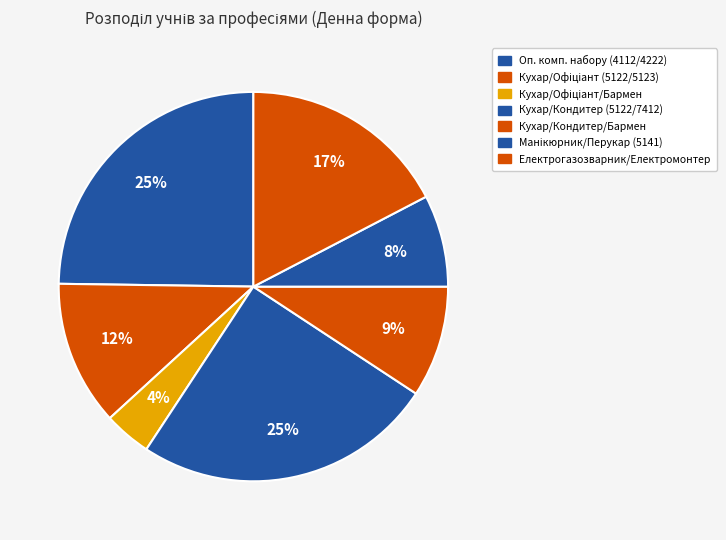

Count the number of slices in the pie.

7